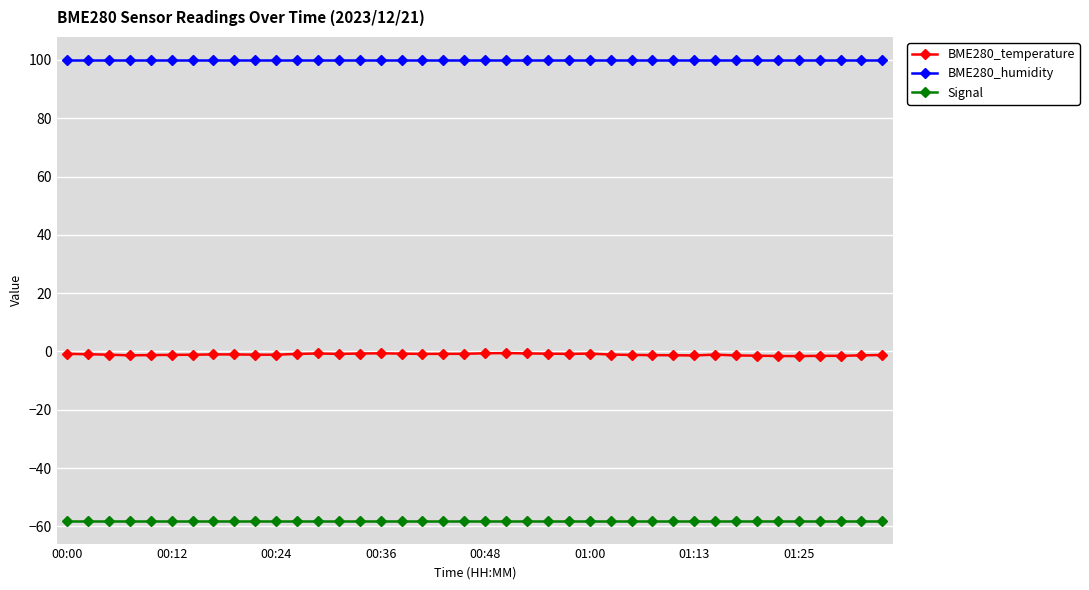

Which series has the largest total across all categories?

BME280_humidity